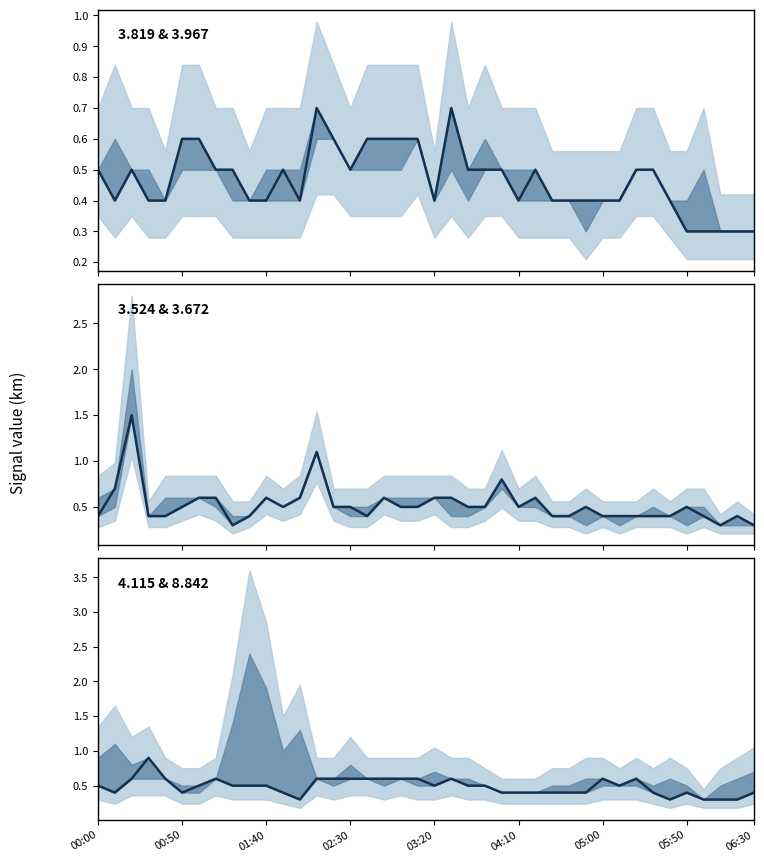

The value of 3.819 & 3.967 at 22 is 0.5. True or false?

True